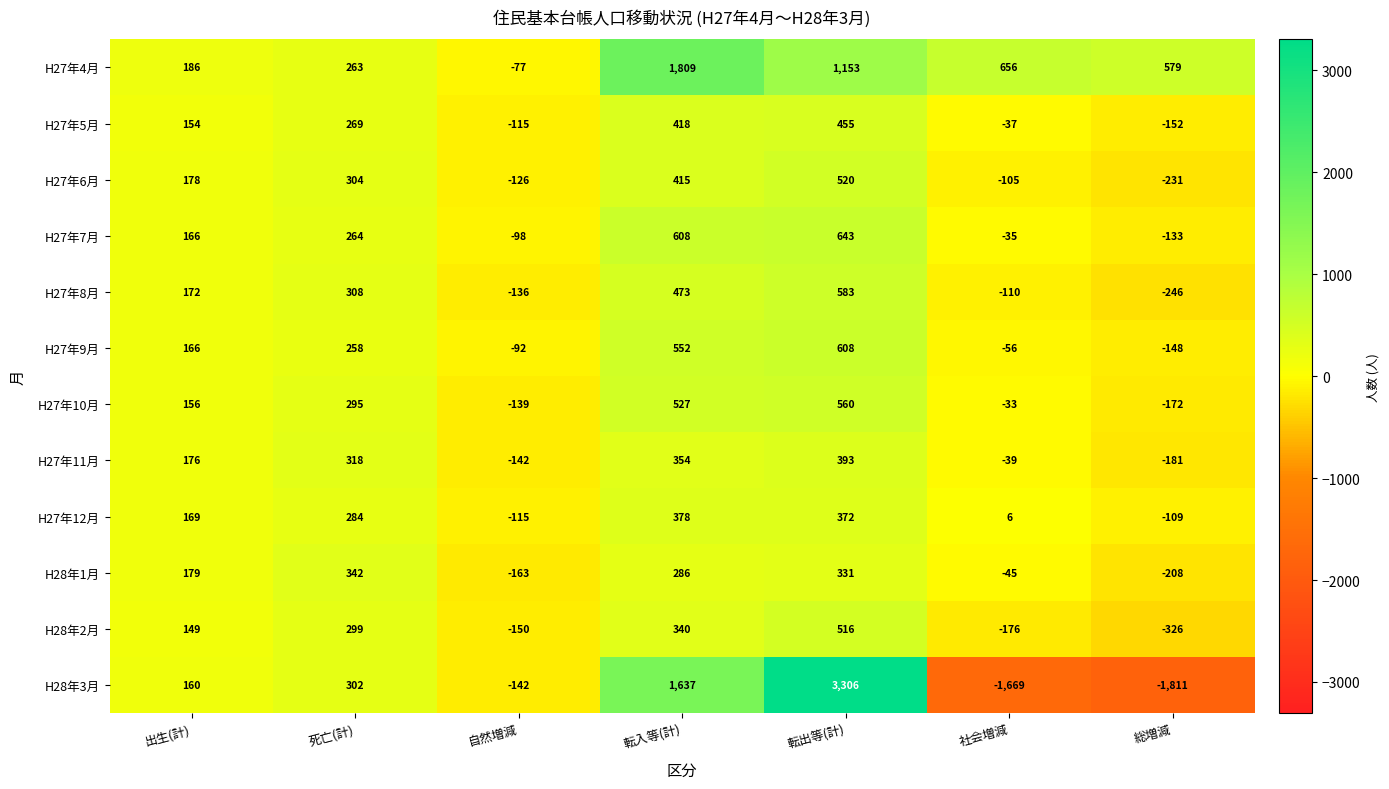

At which label is H28年3月 closest to 747?

死亡(計)